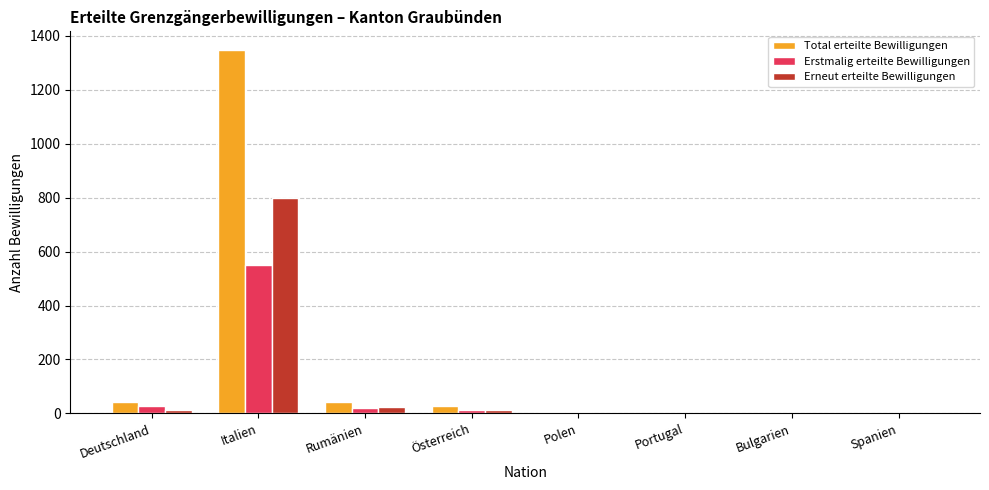

The Total erteilte Bewilligungen series shows 41 at Rumänien. True or false?

True